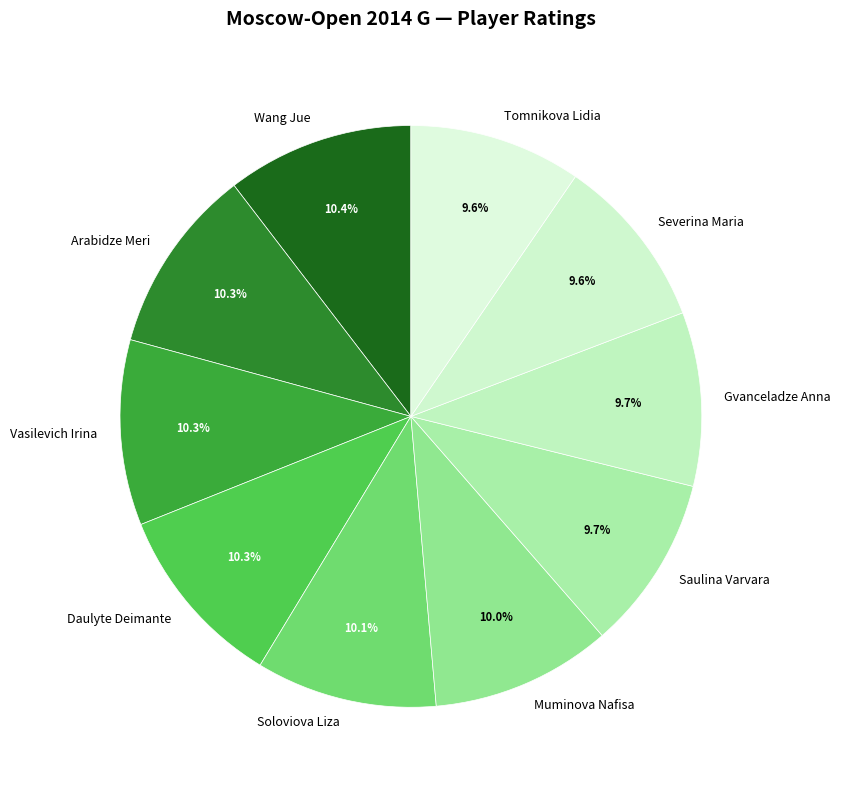

To the nearest percent, what portion does Arabidze Meri represent?

10%